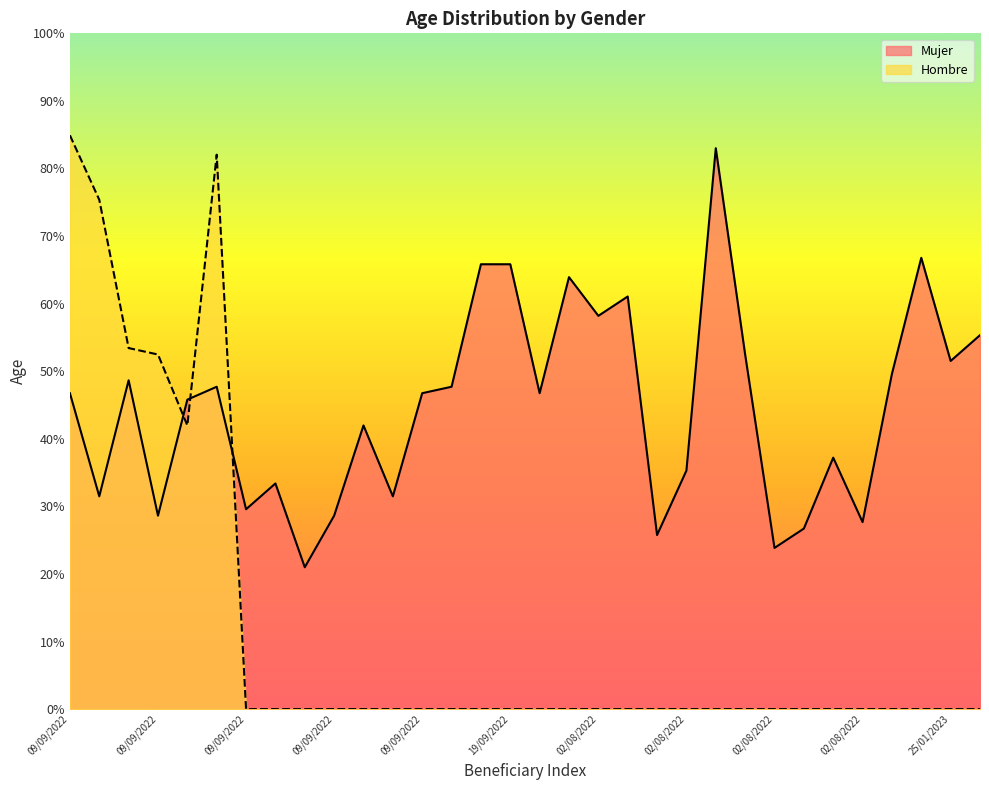

At how many categories does at least one series exceed 8?

32